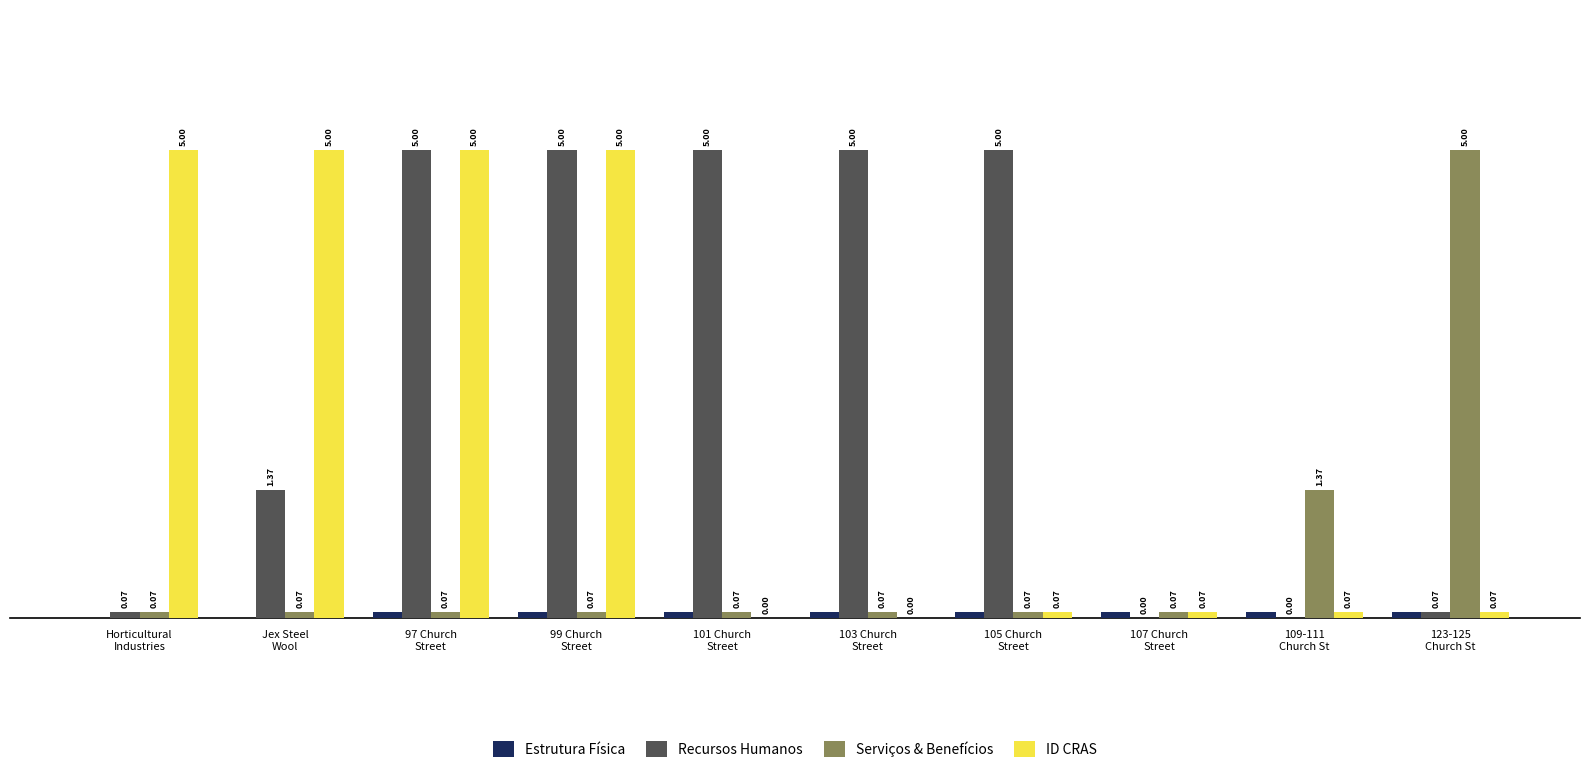

What is the difference between the Recursos Humanos values at 109-111
Church St and 99 Church
Street?

5.0